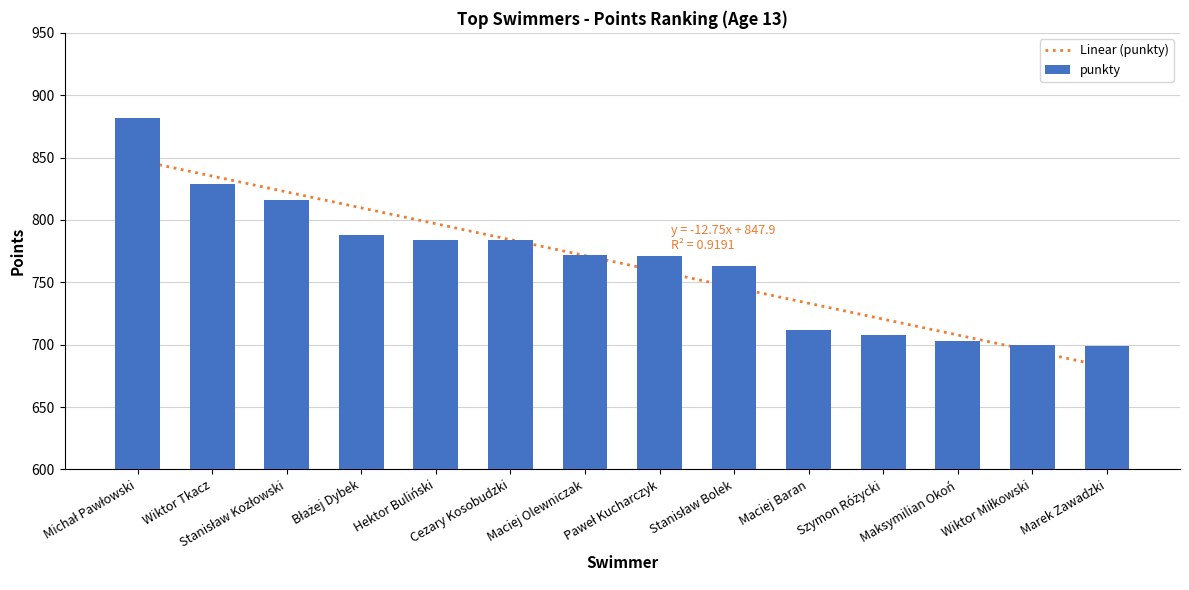

Reading right to left, list all the values displayed in this chart.

699	700	703	708	712	763	771	772	784	784	788	816	829	882